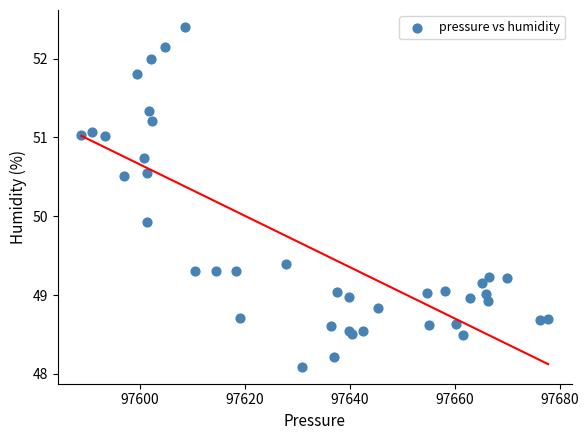

What Y value in the scatter plot is closest to 50?

49.9